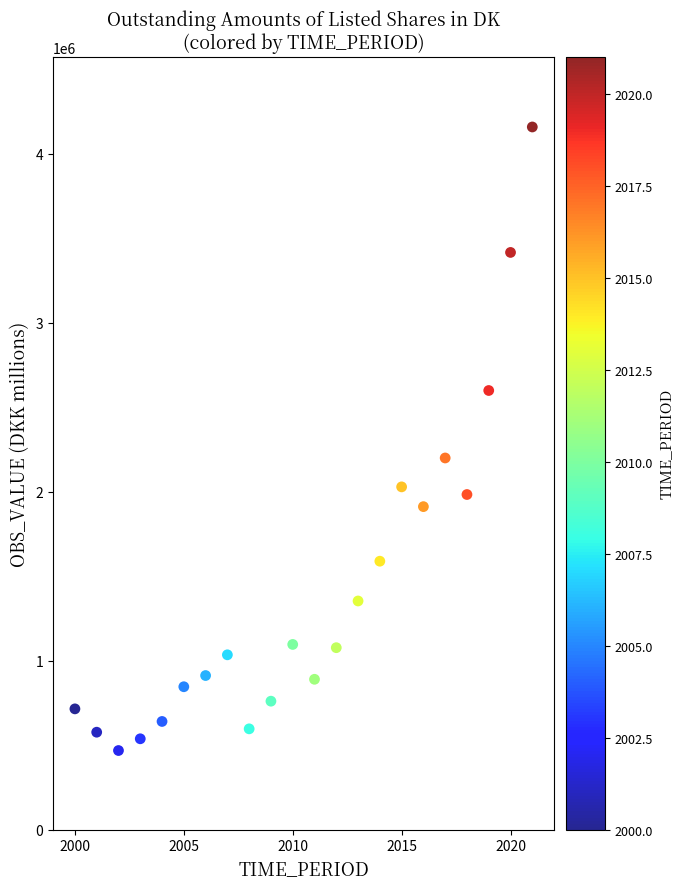

What Y value in the scatter plot is closest to 2312896?

2199131